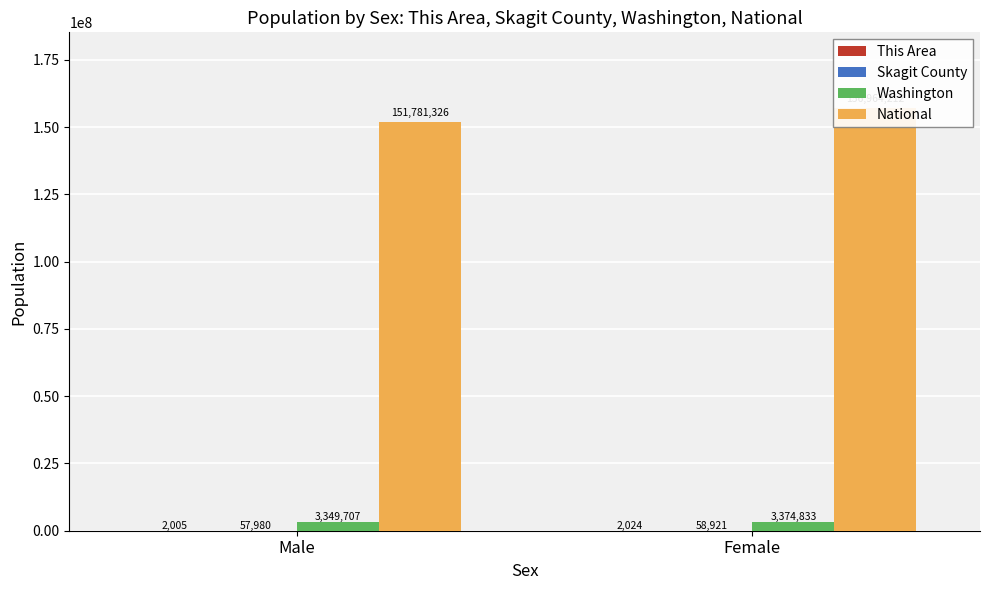

At which category is the sum across all series the highest?

Female